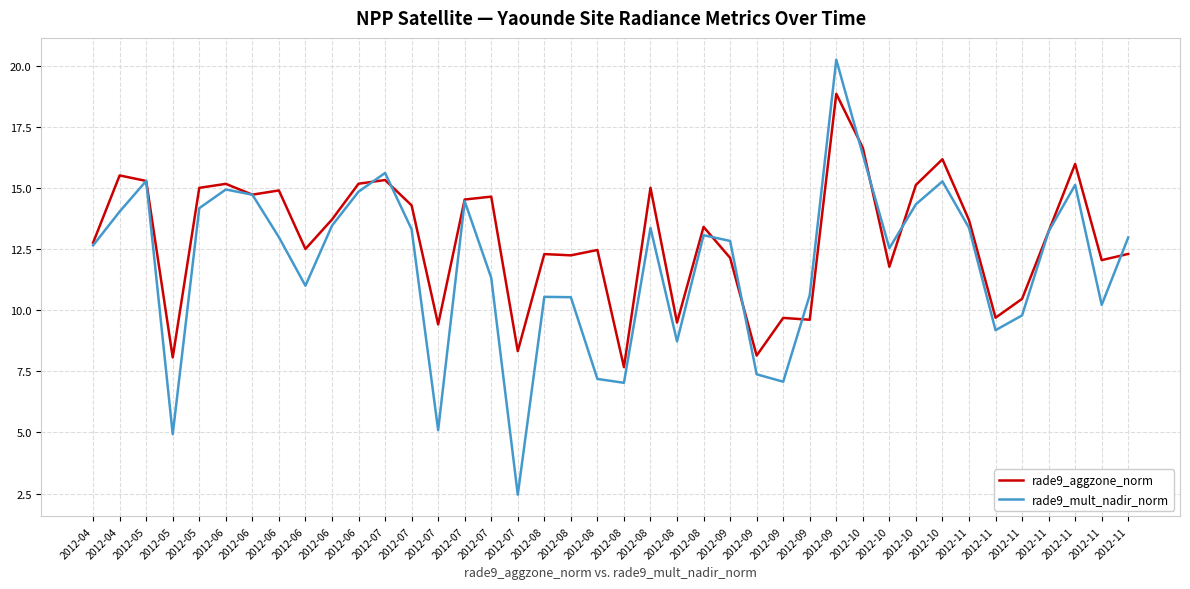

How many distinct data groups are displayed?

2